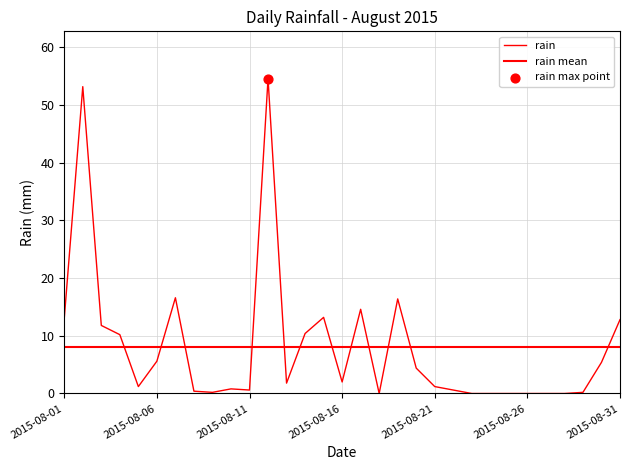

Between 2015-08-20 and 2015-08-09, which is larger?

2015-08-20